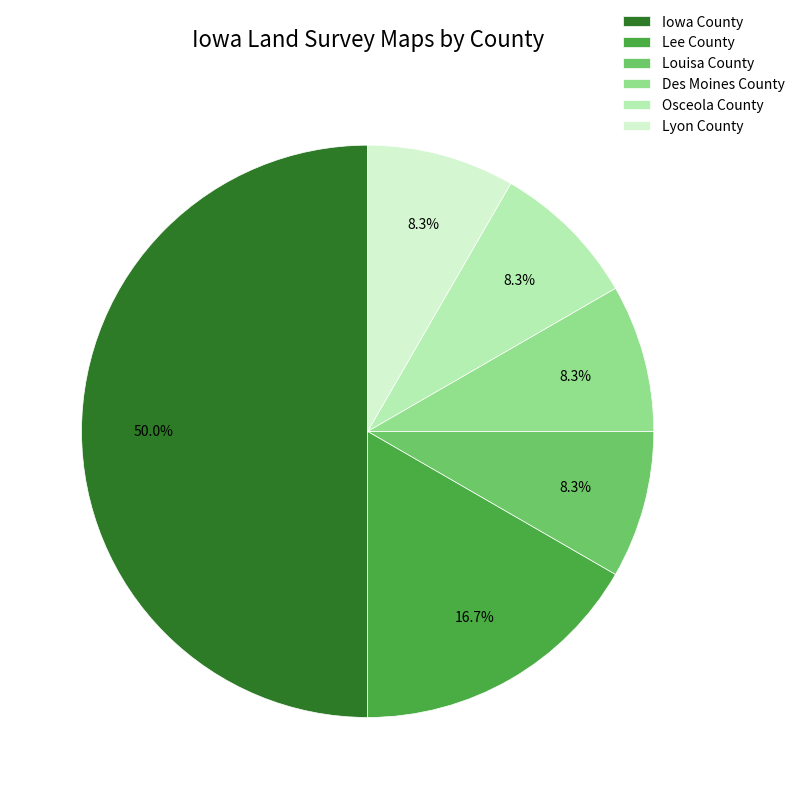

What is the ratio of the value at Iowa County to the value at Des Moines County?

6.0